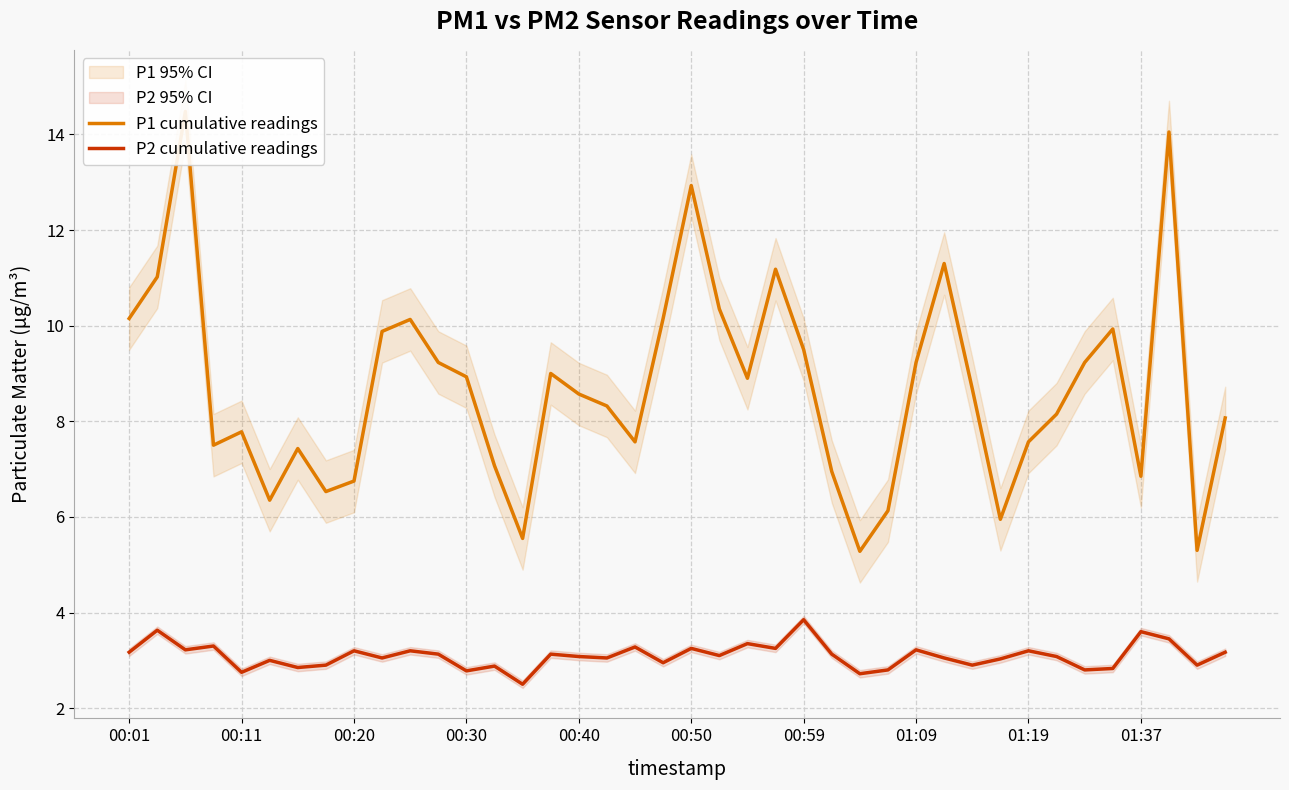

What is the minimum value for P2 cumulative readings?

2.5